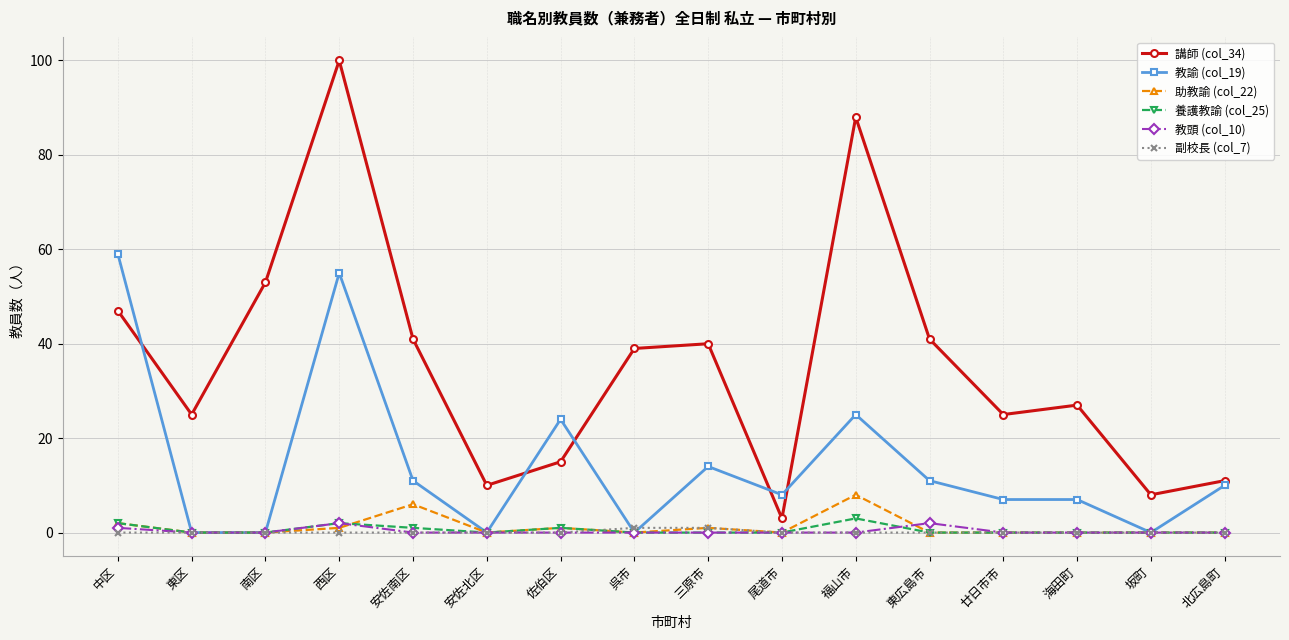

Which category has the highest value across all series?

西区